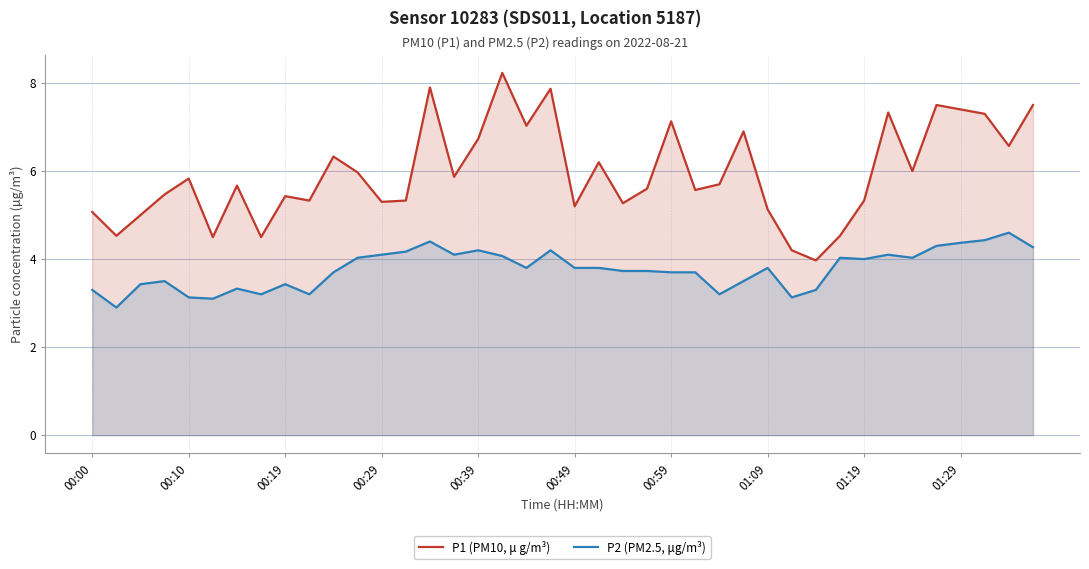

Which series has the widest spread of values?

P1 (PM10, μ g/m³)